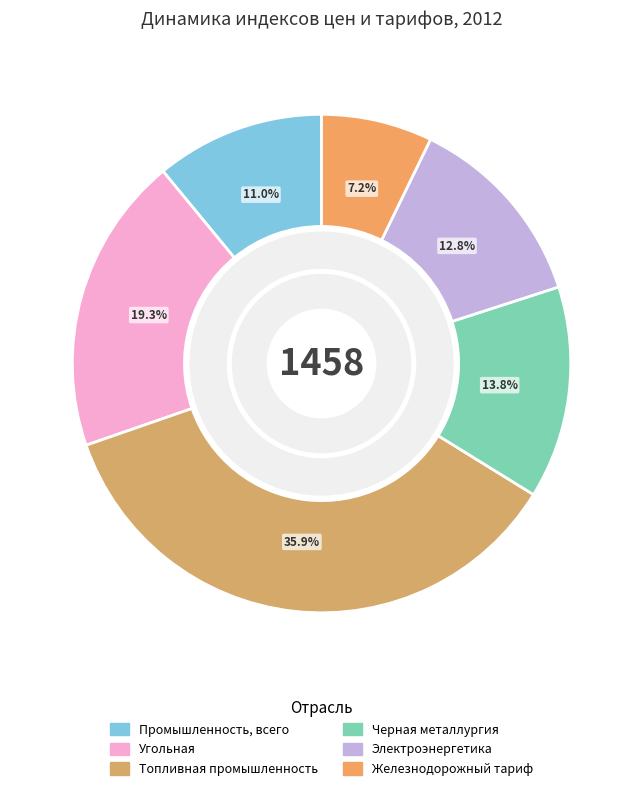

Between Черная металлургия and Угольная, which is larger?

Угольная